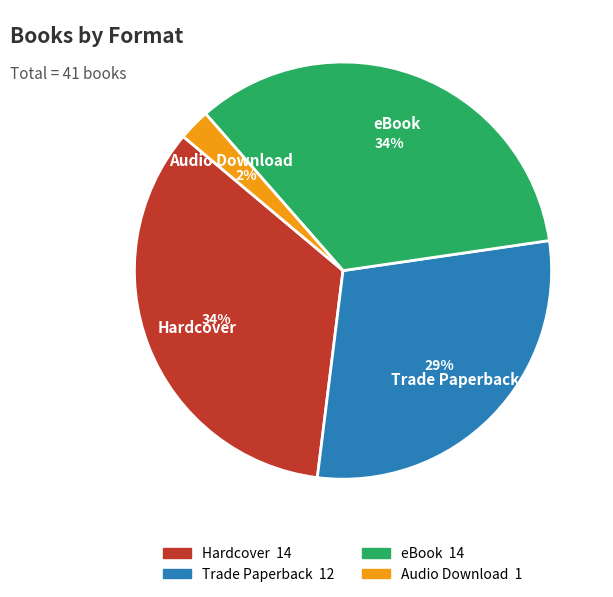

To the nearest percent, what is the difference between the largest and smallest slice percentages?

32%